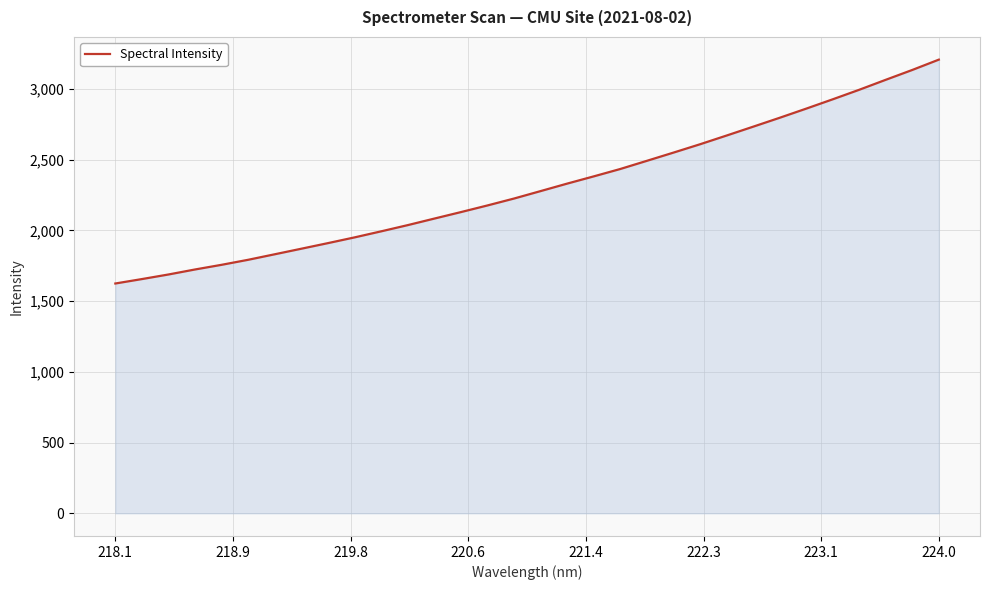

What is the smallest value displayed?

1624.2